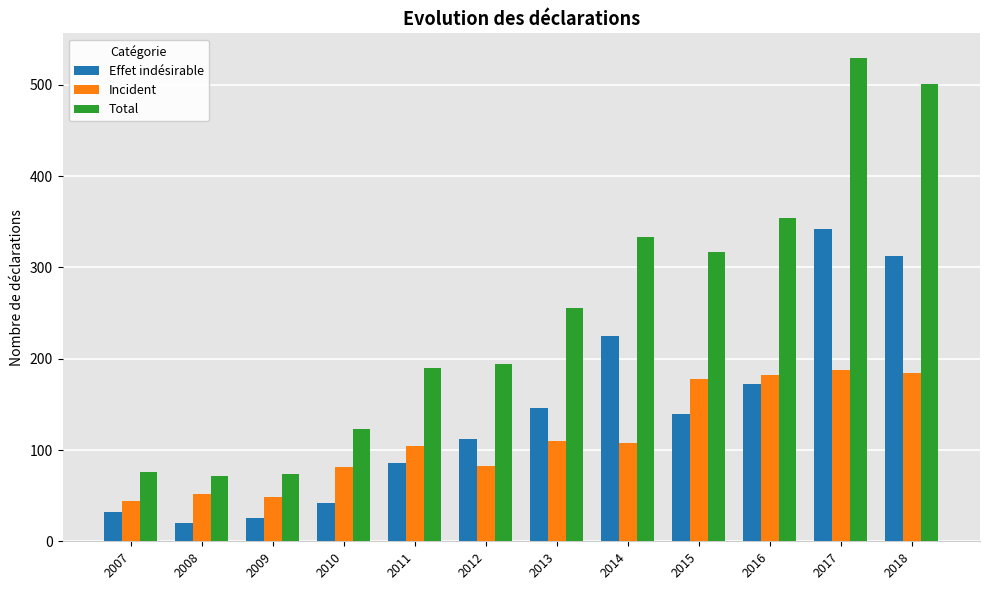

Which series changed the most between 2007 and 2016?

Total